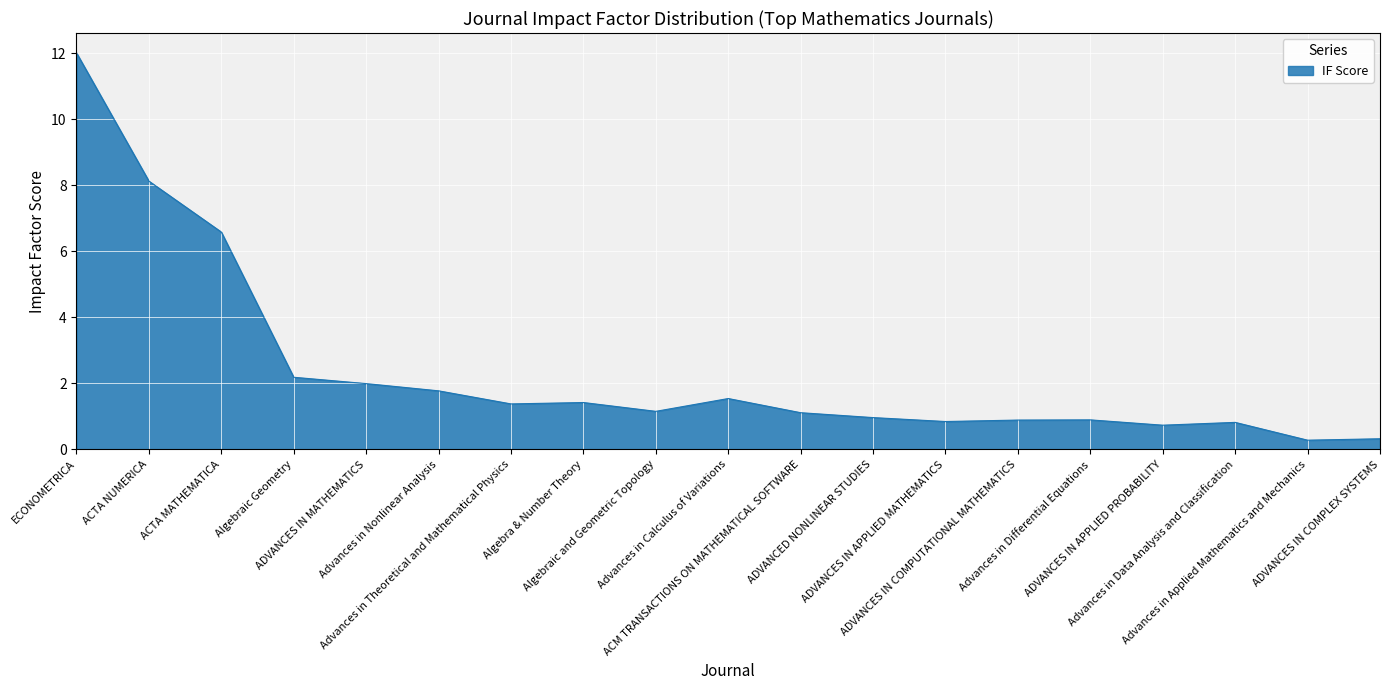

At which category does the chart reach its peak across all series?

ECONOMETRICA